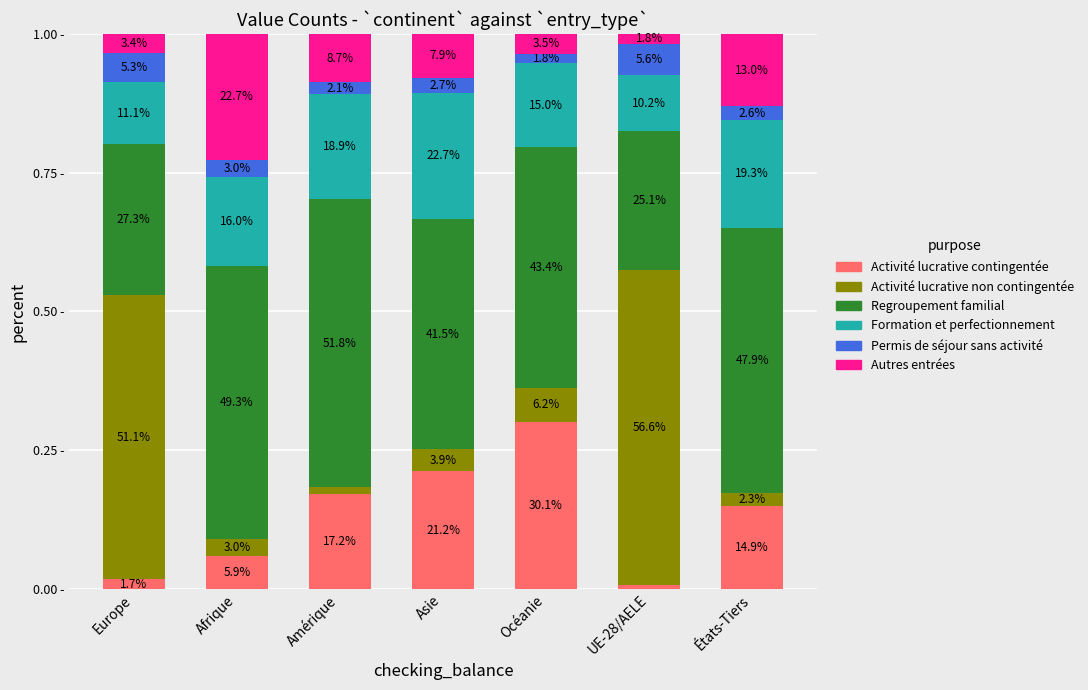

Is it true that Permis de séjour sans activité equals 0.0 at Océanie?

False